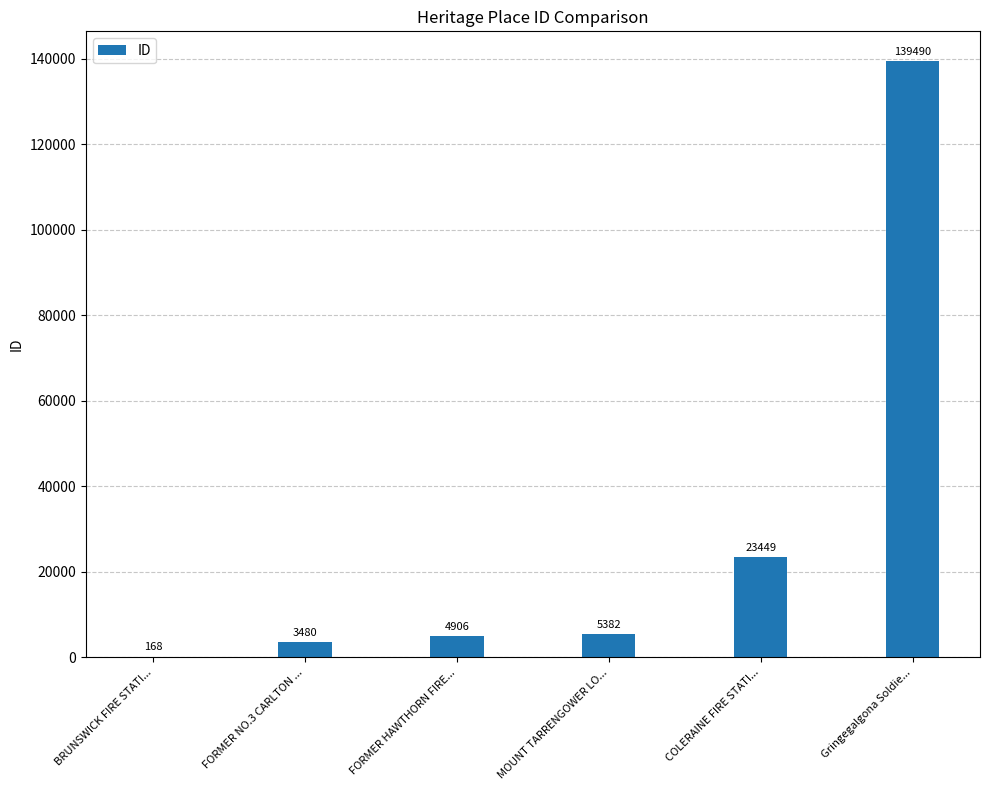

Where is the data nearest to the value 69829?

COLERAINE FIRE STATI...